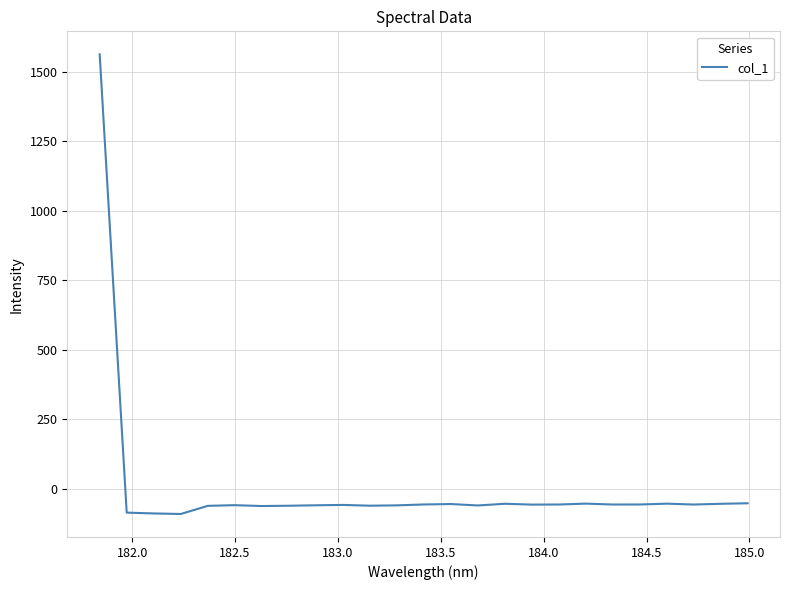

What is the smallest value displayed?

-91.0